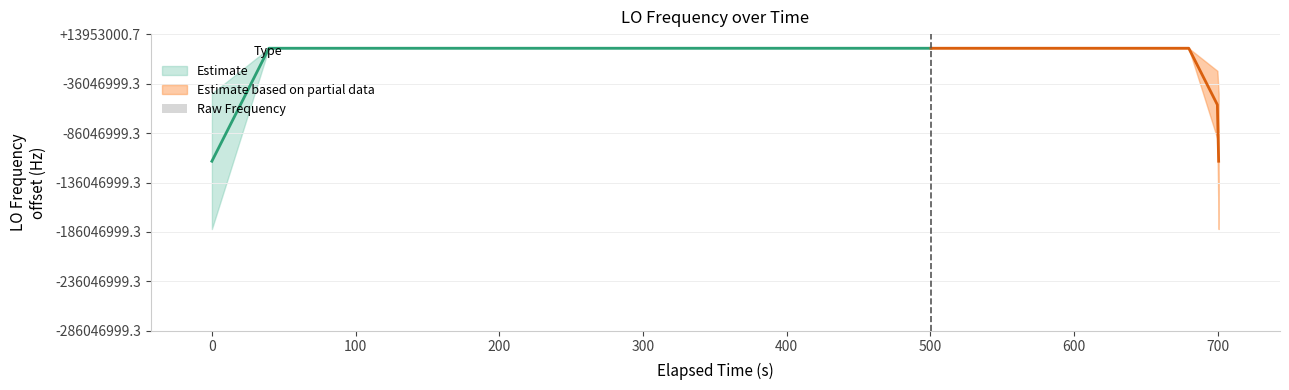

True or false: the data shows 3.9 at 23.

False